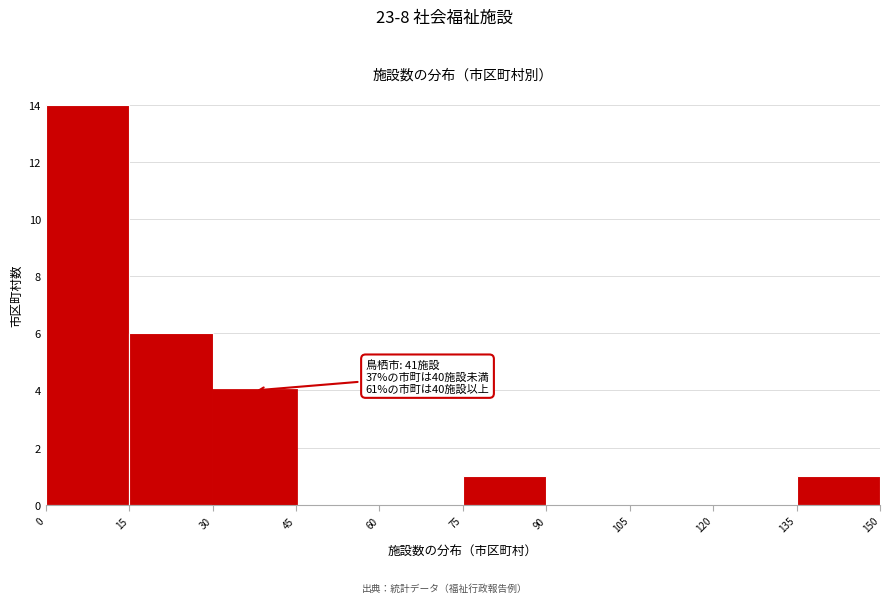

Over which range of the x-axis is the bar tallest?

0 to 15